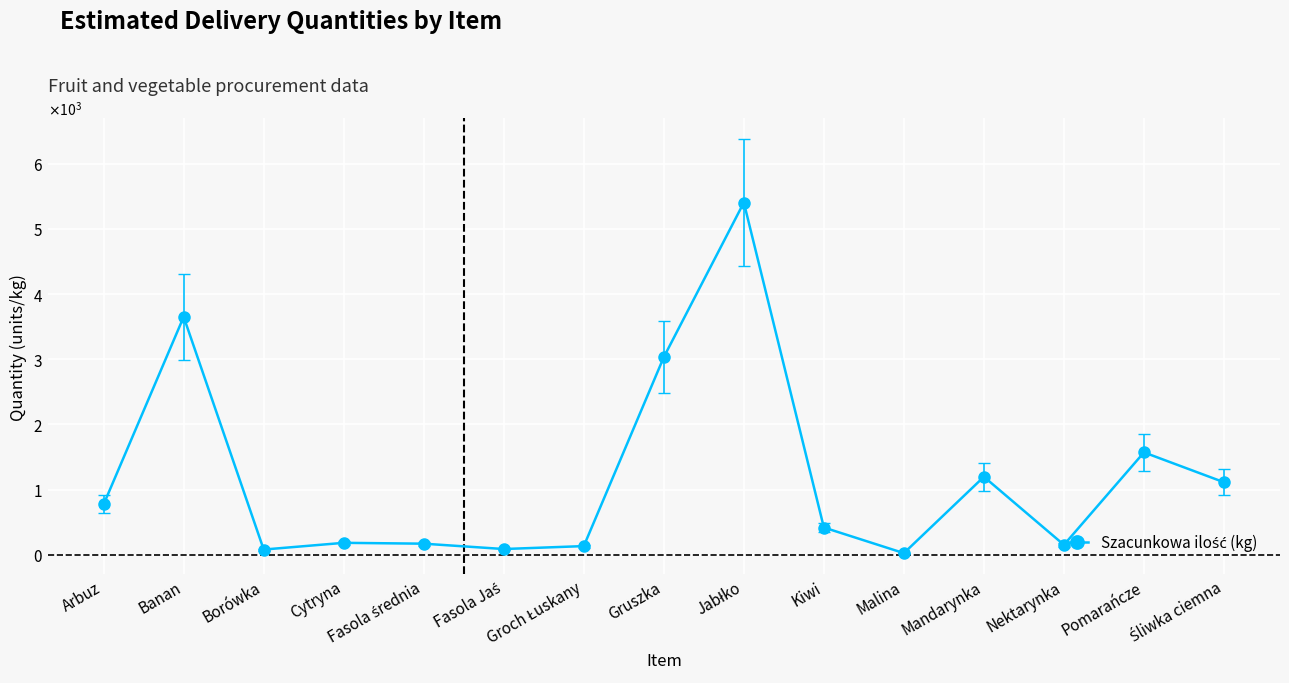

Reading left to right, transcribe all the data shown in this chart.

Arbuz=776	Banan=3650	Borówka=82	Cytryna=185	Fasola średnia=172	Fasola Jaś=90	Groch Łuskany=135	Gruszka=3033	Jabłko=5403	Kiwi=420	Malina=27	Mandarynka=1198	Nektarynka=154	Pomarańcze=1572	Śliwka ciemna=1114